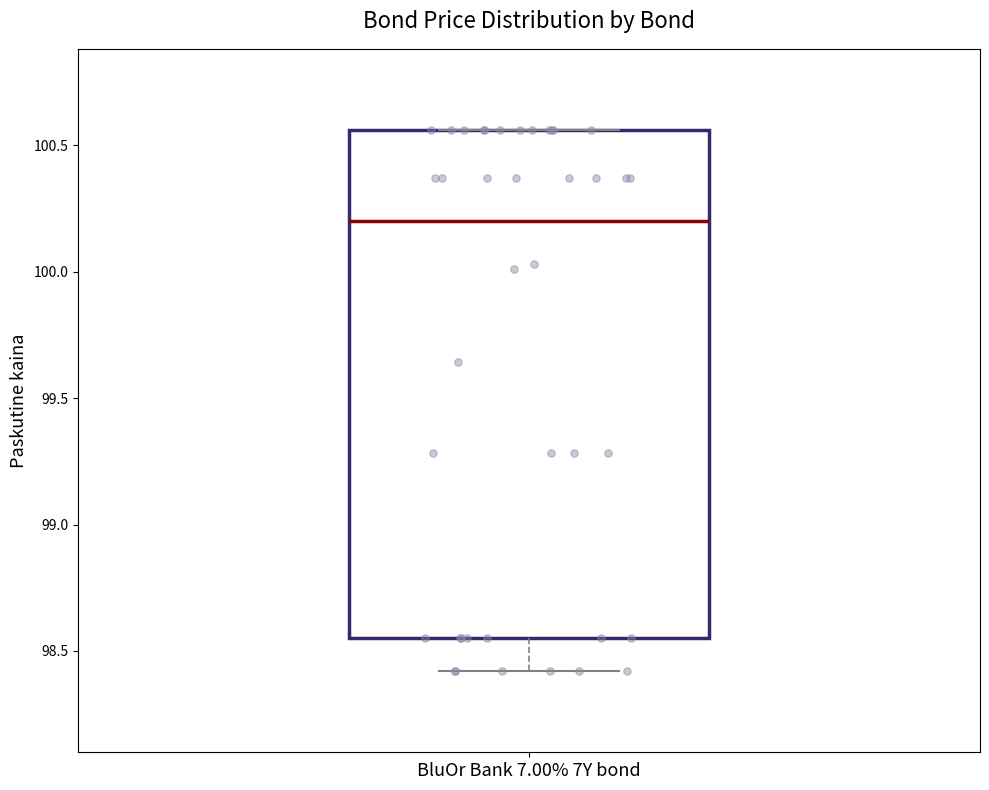

Where does the median line of the box for BluOr Bank 7.00% 7Y bond sit on the y-axis? The values are not printed on the chart, so give them approximately, as read against the axis.

100.20